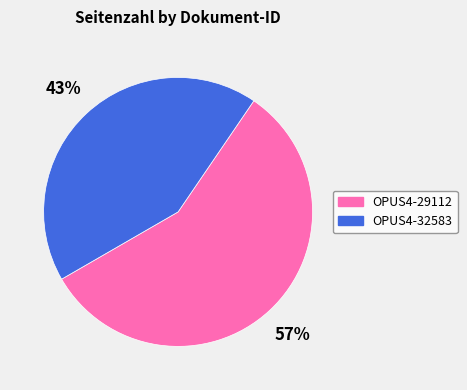

Between OPUS4-32583 and OPUS4-29112, which is larger?

OPUS4-29112